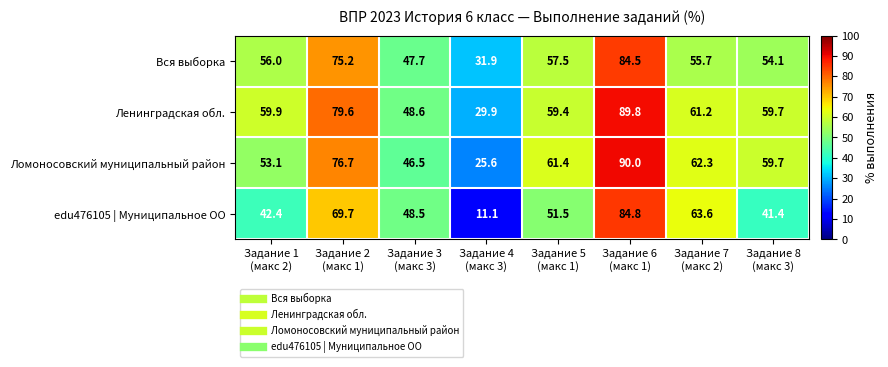

What is the sum of all Ленинградская обл. values?

488.1